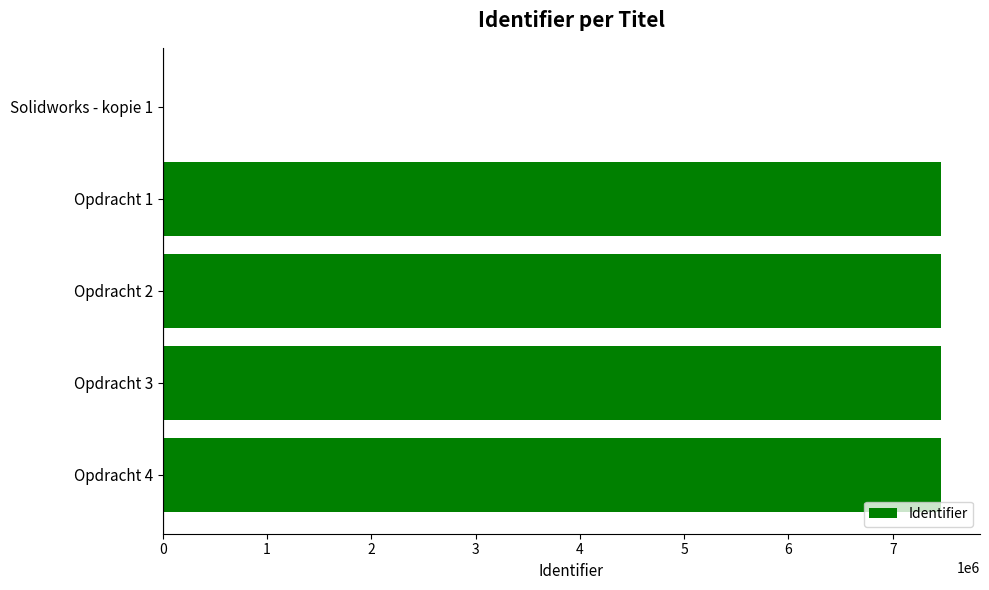

What is the maximum value shown in the chart?

7463564